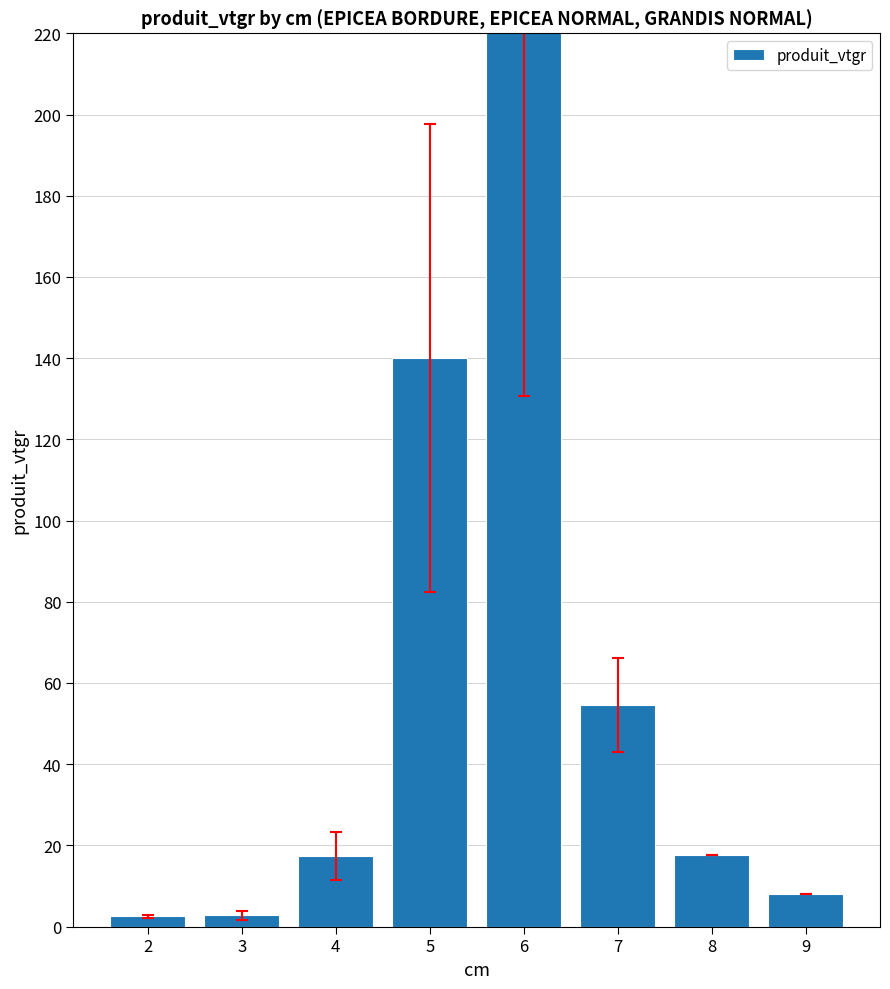

Where does the data first go above 17?

4